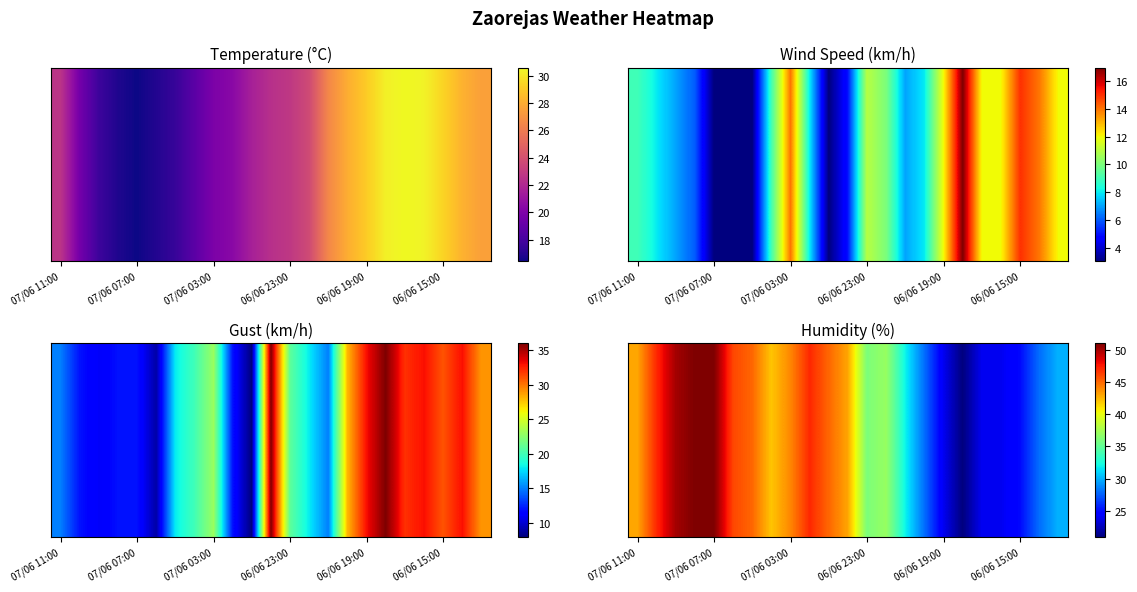

Where is the data nearest to the value 36?

06/06 23:00